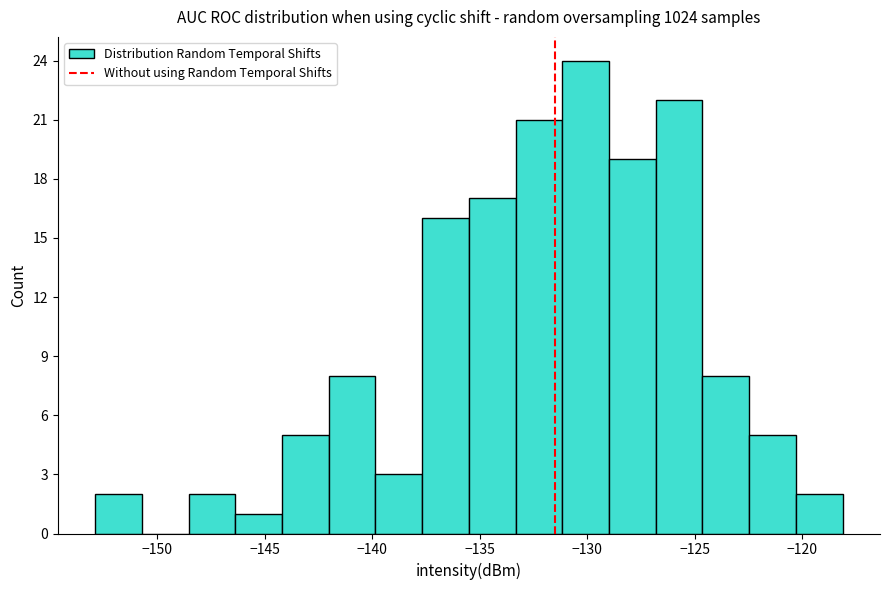

What is the height of the bar covering -124.5 to -122.5 on the x-axis? Neither the bar edges nor the heights are printed on the chart, so give them approximately, as read against the axes.

8